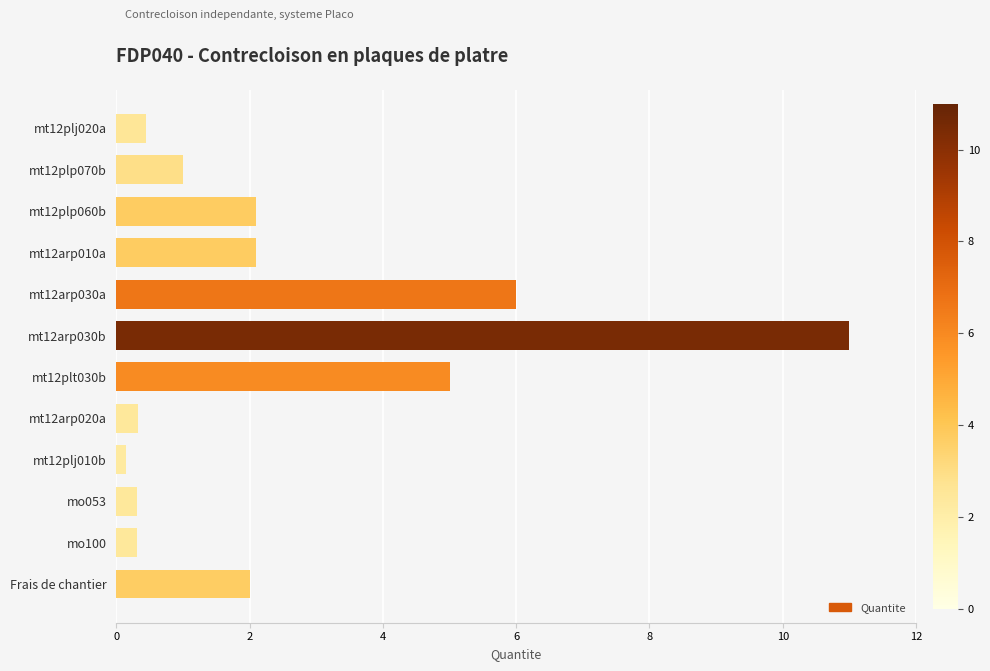

What is the label of the 12th bar from the top?

Frais de chantier